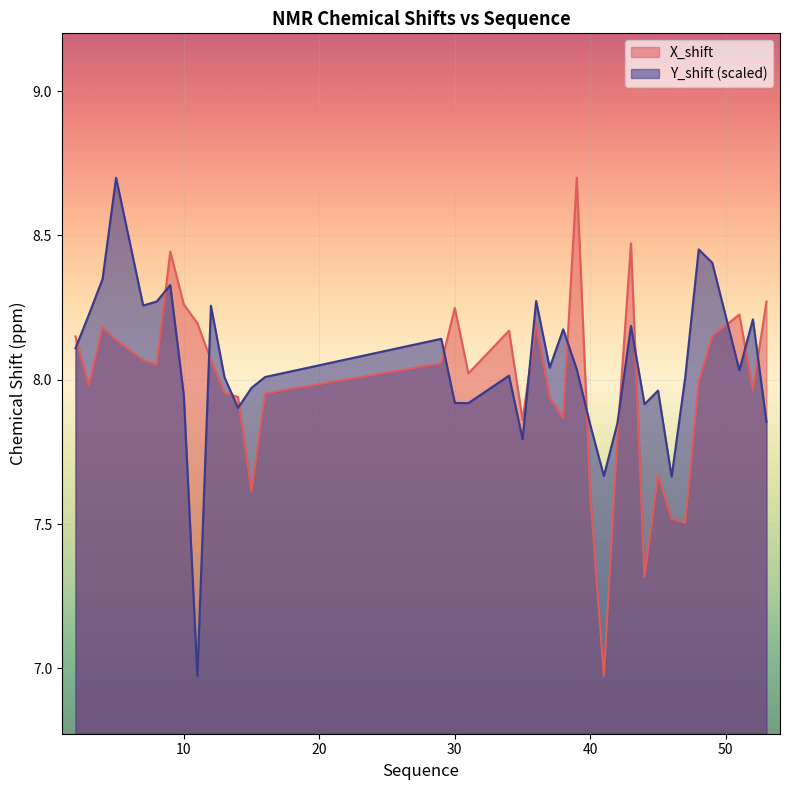

What is the highest value of the Y_shift series?

8.7